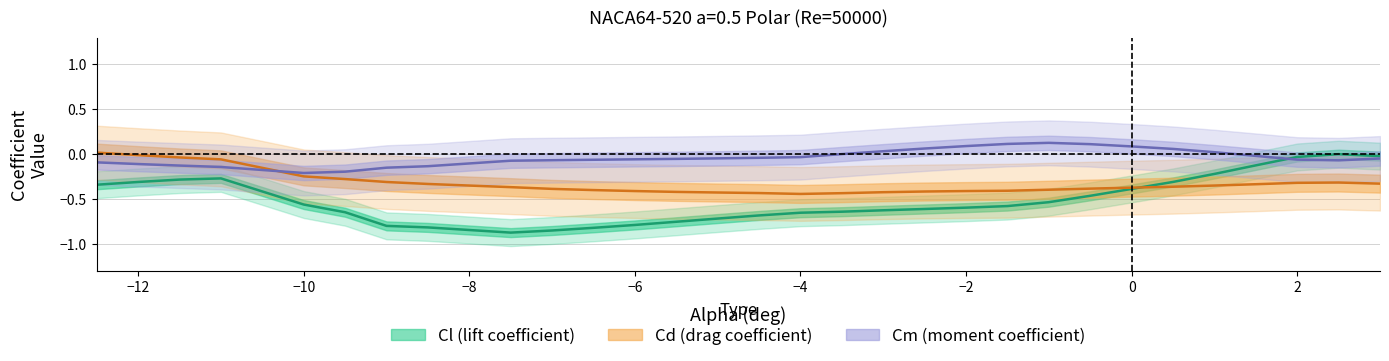

Reading left to right, what are all the values shown in this chart?

Cl (lift coefficient): -0.3	-0.3	-0.3	-0.3	-0.6	-0.6	-0.8	-0.8	-0.9	-0.9	-0.8	-0.8	-0.8	-0.7	-0.7	-0.7	-0.6	-0.6	-0.6	-0.6	-0.6	-0.5	-0.5	-0.4	-0.3	-0.2	-0.1	-0.0	-0.0	-0.0
Cd (drag coefficient): 0.0	-0.0	-0.0	-0.1	-0.2	-0.3	-0.3	-0.3	-0.4	-0.4	-0.4	-0.4	-0.4	-0.4	-0.4	-0.4	-0.4	-0.4	-0.4	-0.4	-0.4	-0.4	-0.4	-0.4	-0.4	-0.4	-0.3	-0.3	-0.3	-0.3
Cm (moment coefficient): -0.1	-0.1	-0.1	-0.1	-0.2	-0.2	-0.2	-0.1	-0.1	-0.1	-0.1	-0.1	-0.1	-0.0	-0.0	-0.0	0.0	0.0	0.1	0.1	0.1	0.1	0.1	0.1	0.1	0.0	-0.0	-0.1	-0.1	-0.0